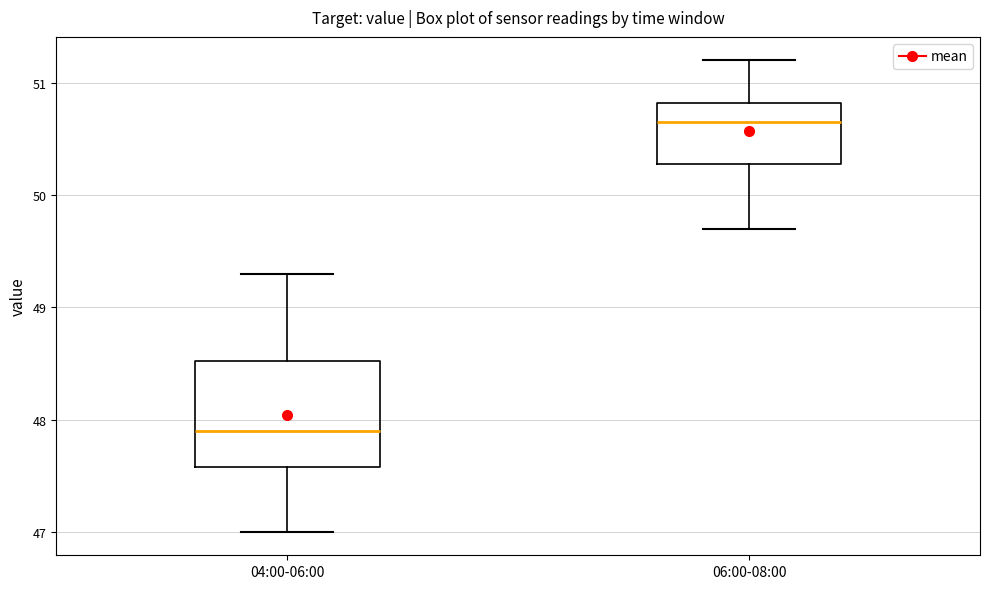

Which box has the highest median line?

06:00-08:00